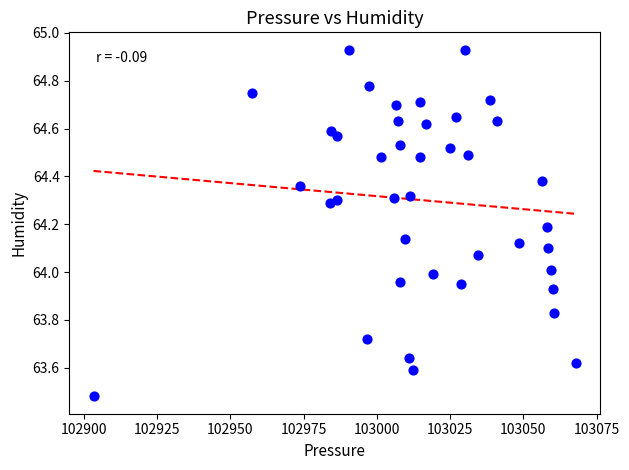

What is the range of X values (max minus min)?

164.5